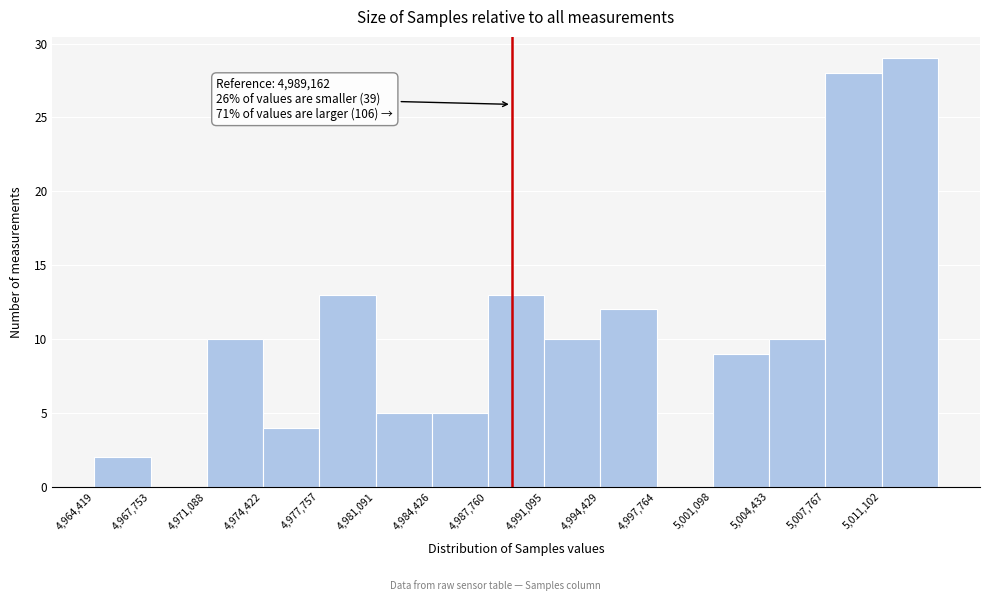

Which range on the x-axis has the tallest bar?

5011000 to 5014500